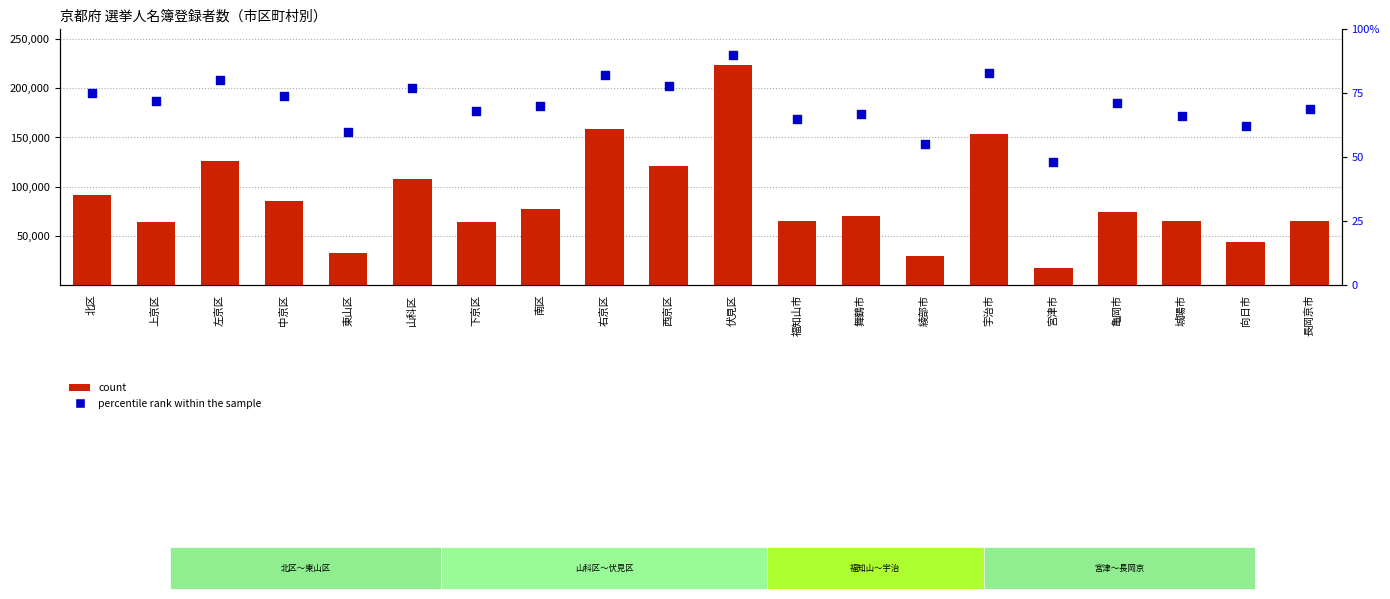

Which series has the largest Y range (max minus min)?

count